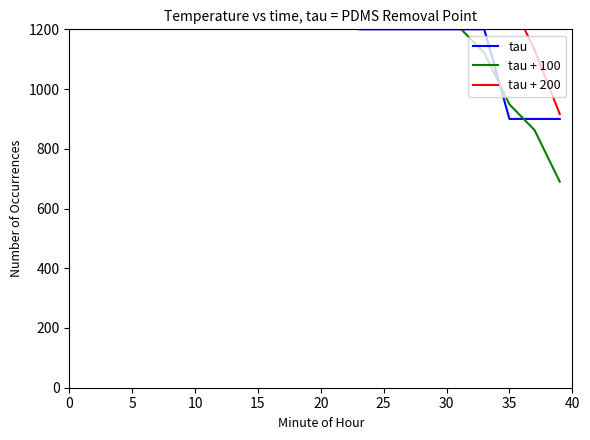

True or false: tau and tau + 100 intersect in this chart.

True